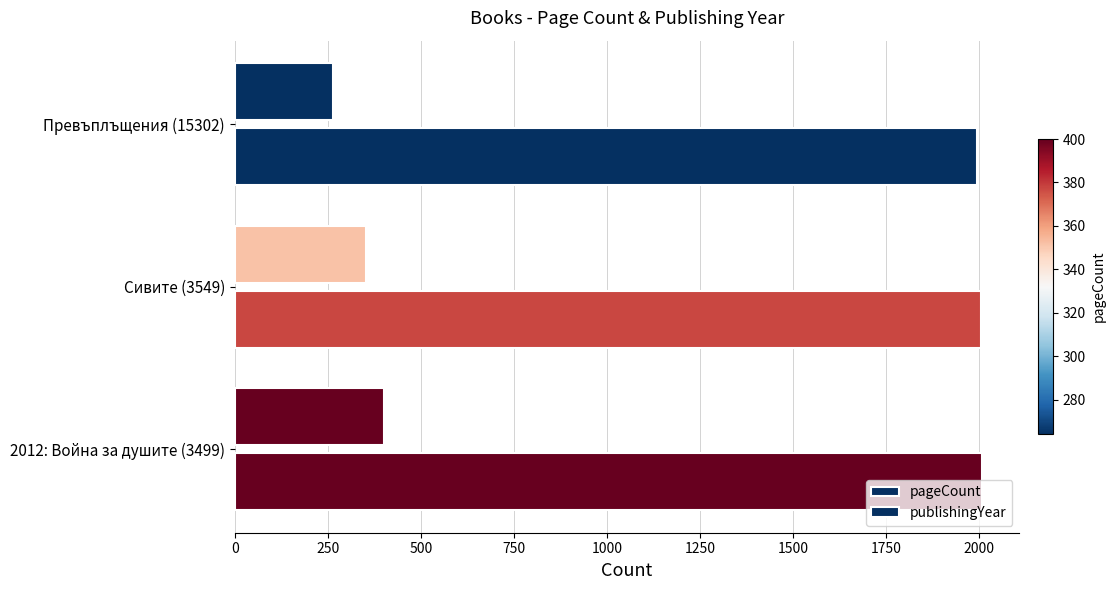

Reading right to left, extract all data points from this chart.

pageCount: 400	352	264
publishingYear: 2008	2006	1996